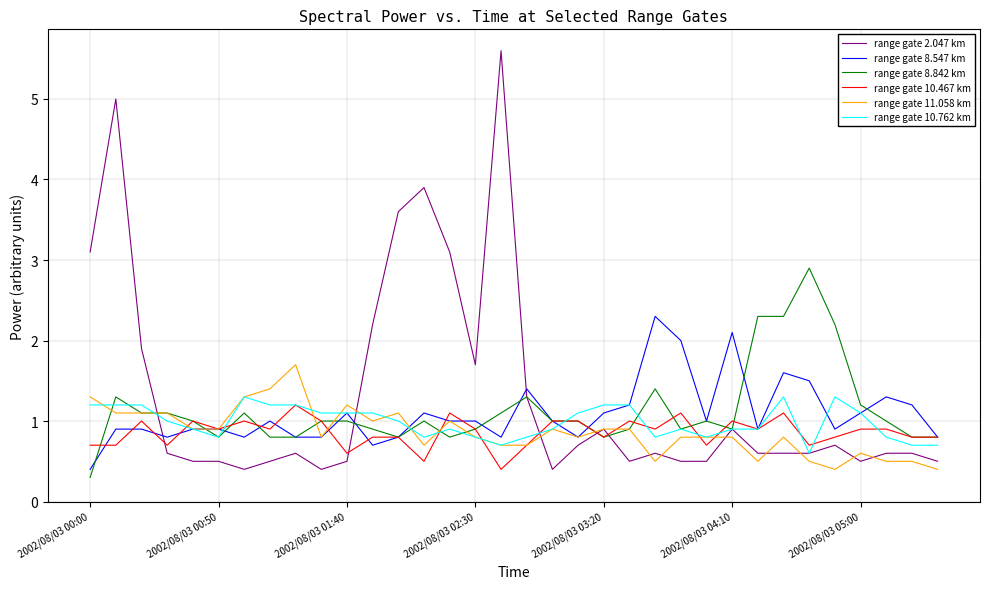

Which series has the widest spread of values?

range gate 2.047 km